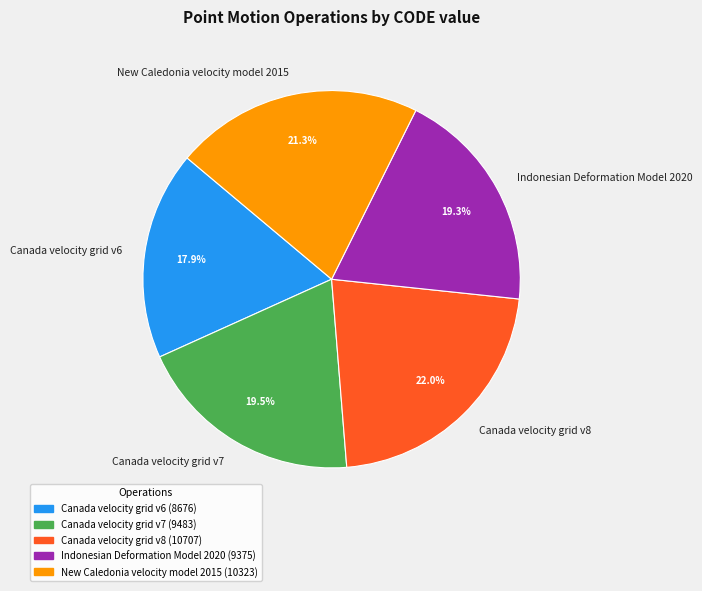

What is the ratio of the value at Canada velocity grid v8 to the value at Indonesian Deformation Model 2020?

1.1